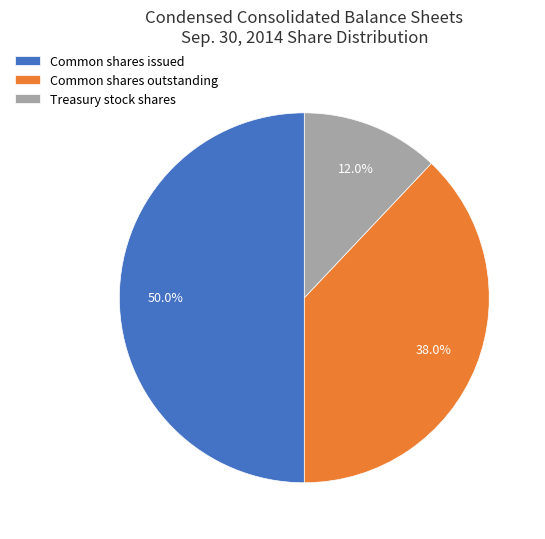

Combined, what portion of the pie is Treasury stock shares and Common shares issued?

62.0%